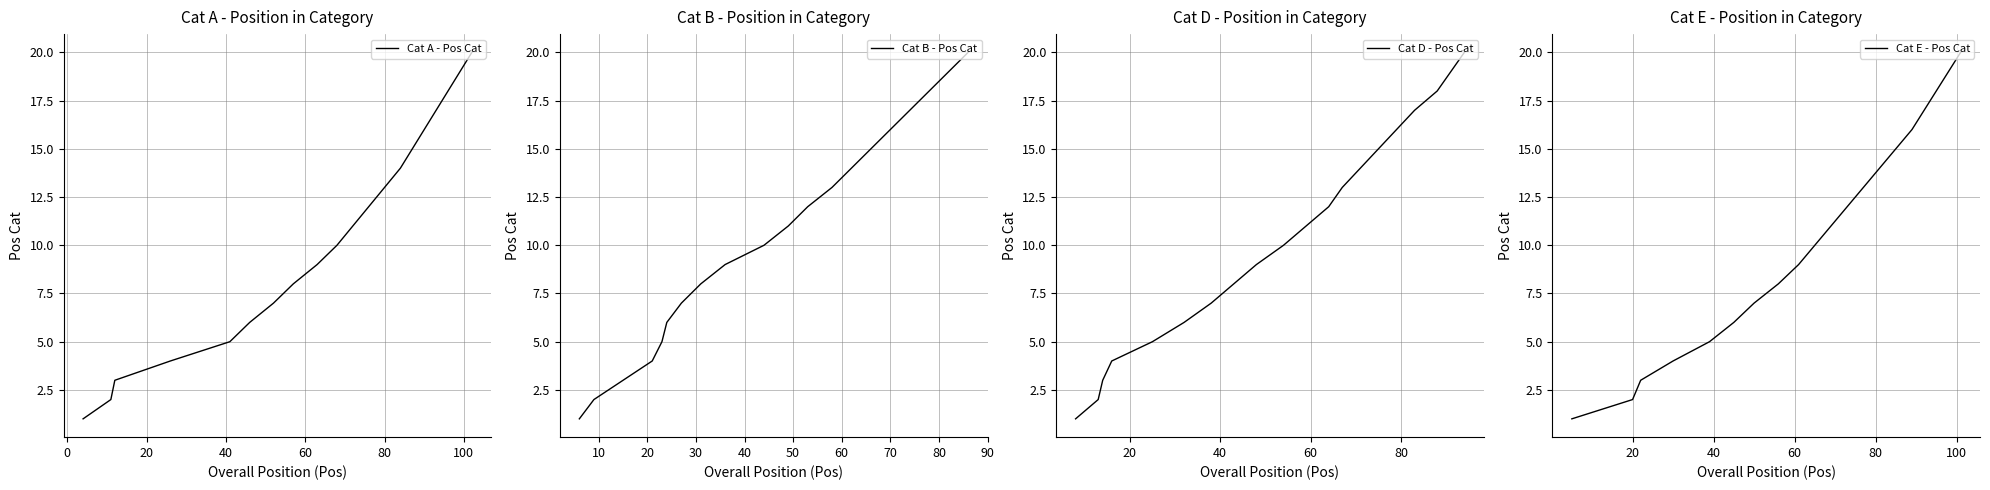

What is the highest value of the Cat A - Pos Cat series?

20